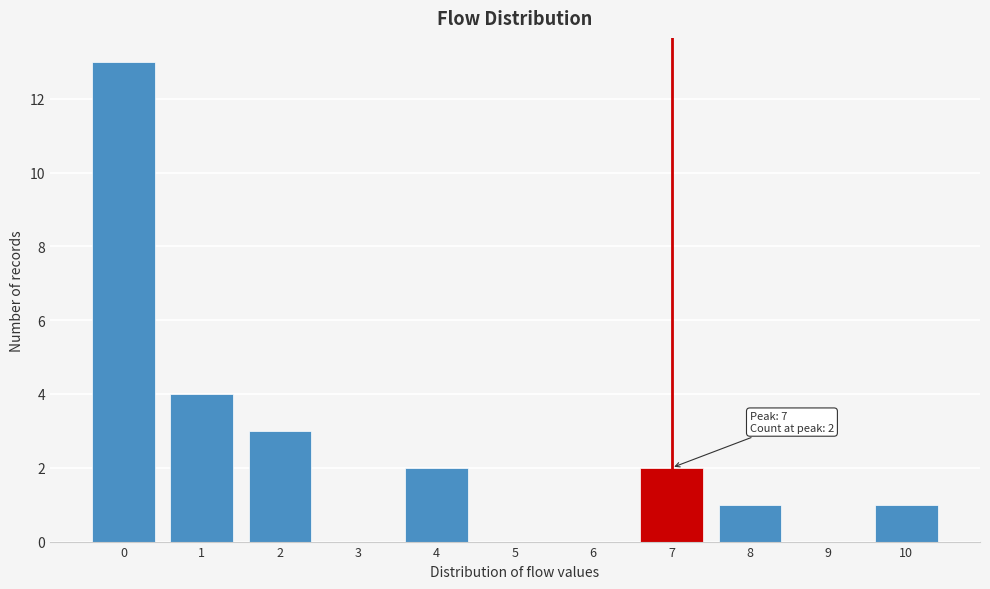

Which range on the x-axis has the tallest bar?

-0.5 to 0.5